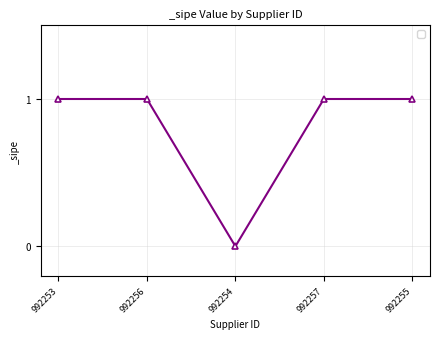

What is the greatest value displayed?

1